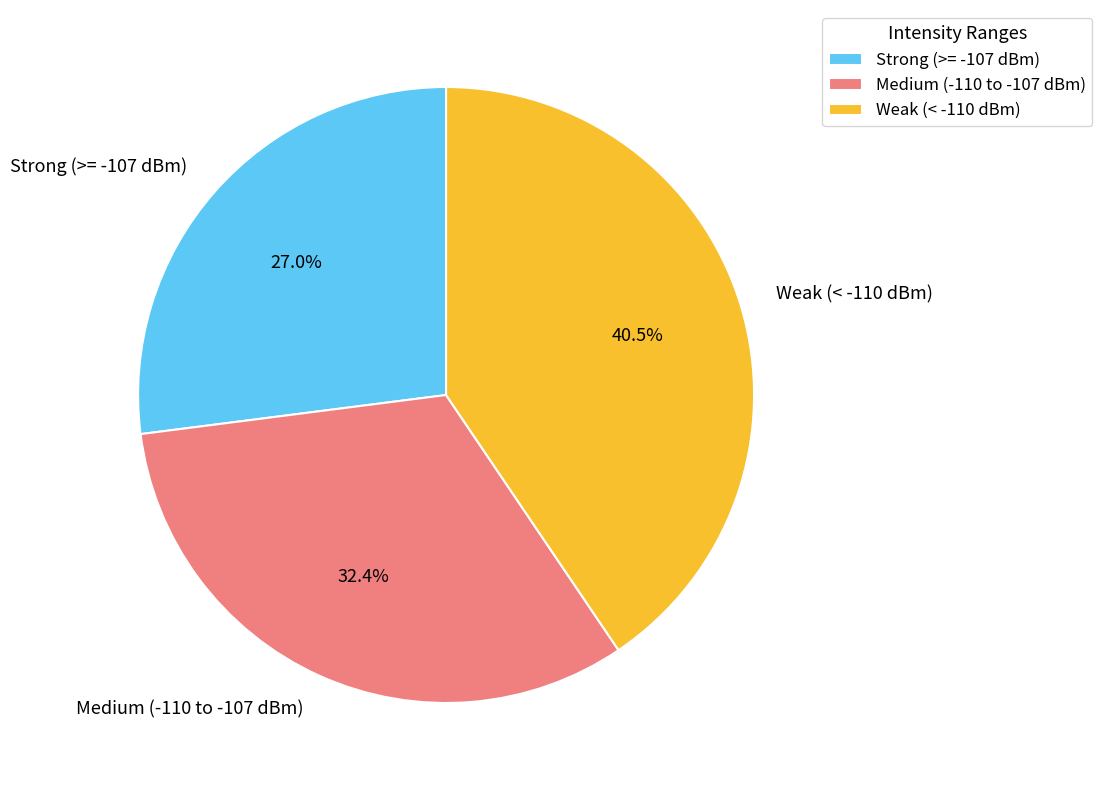

Rank the categories by value from lowest to highest.

Strong (>= -107 dBm), Medium (-110 to -107 dBm), Weak (< -110 dBm)